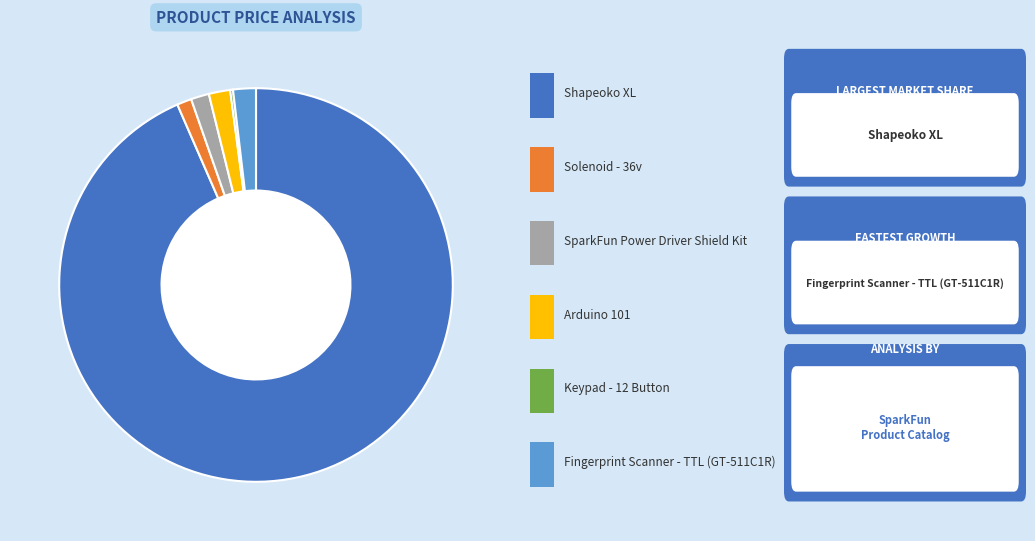

Is there any slice that represents more than half of the pie?

Yes